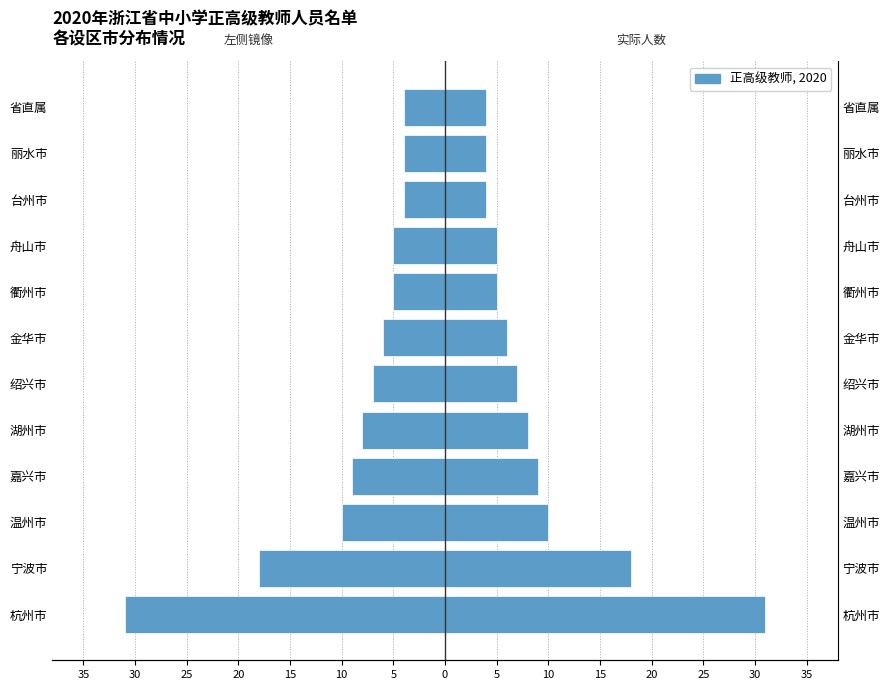

Is it true that 教师人数(左) equals -5 at 舟山市?

True